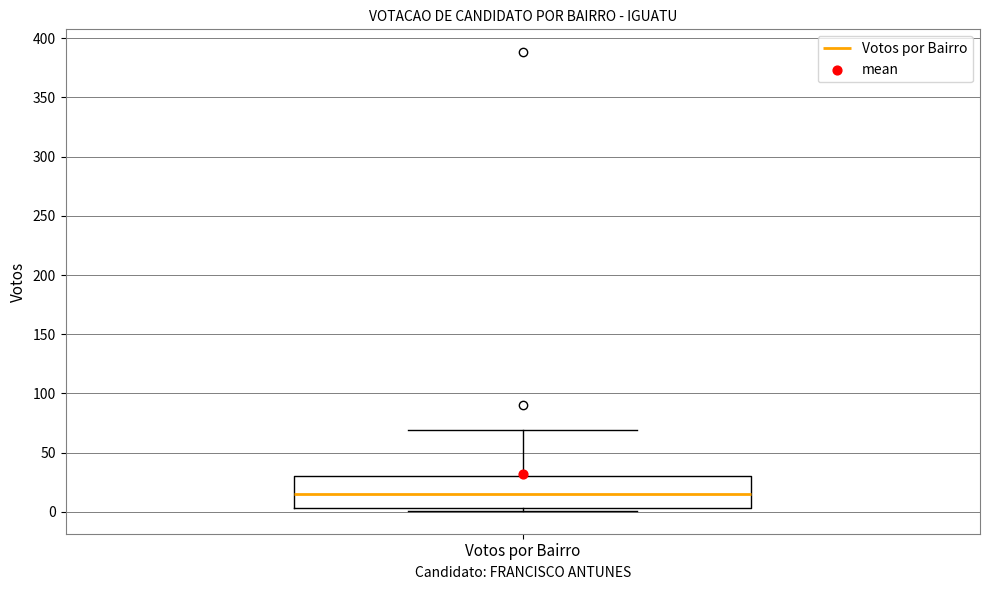

Transcribe this box plot: give where the median line is, the range the box spans, and where the two whiskers end, as read against the y-axis. The values are not printed on the chart, so give them approximately, as read against the axis.

median 15, box 5 to 30, whiskers 0 to 70